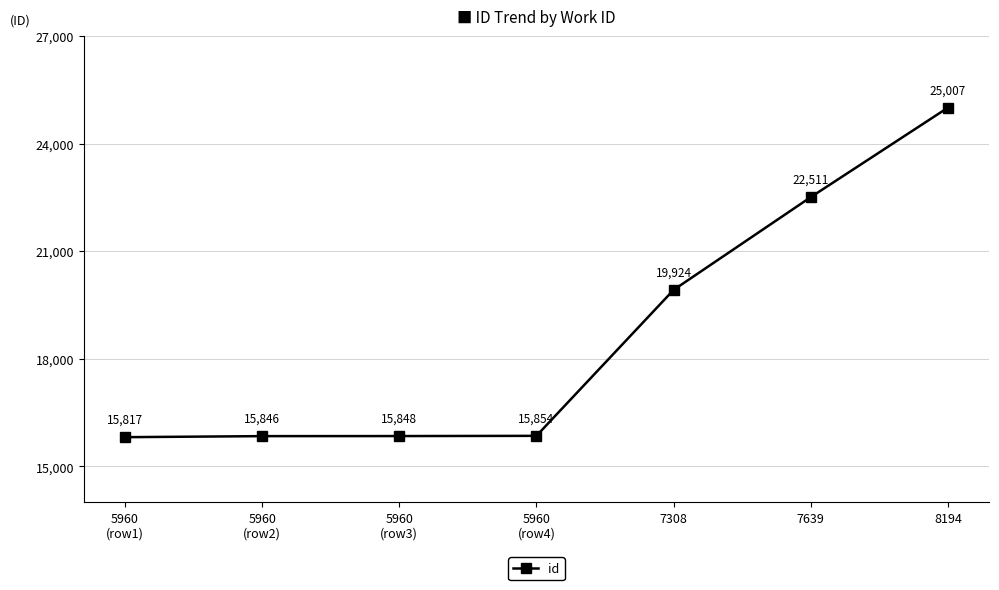

How many data points are less than 15854?

3